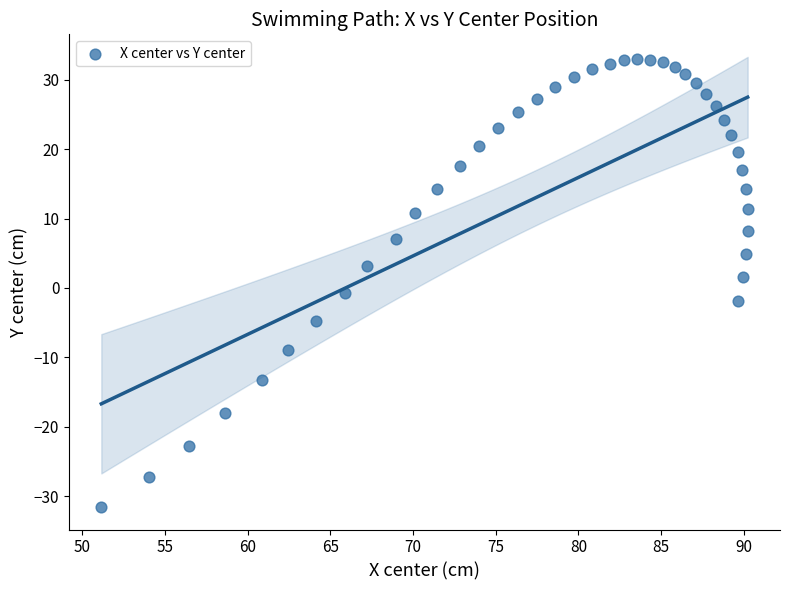

What is the range of X values (max minus min)?

39.1